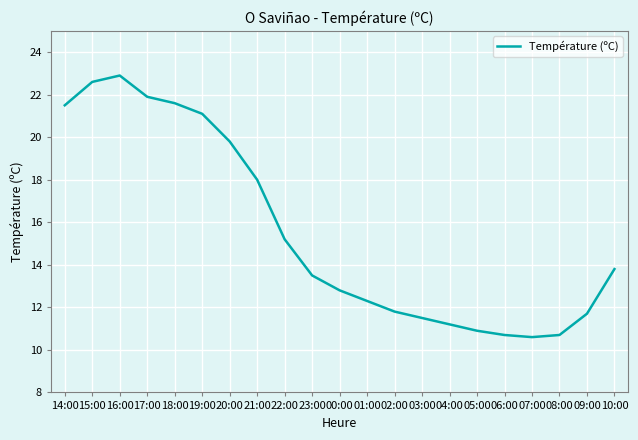

True or false: there are more than 2 points higher than both neighbors.

False